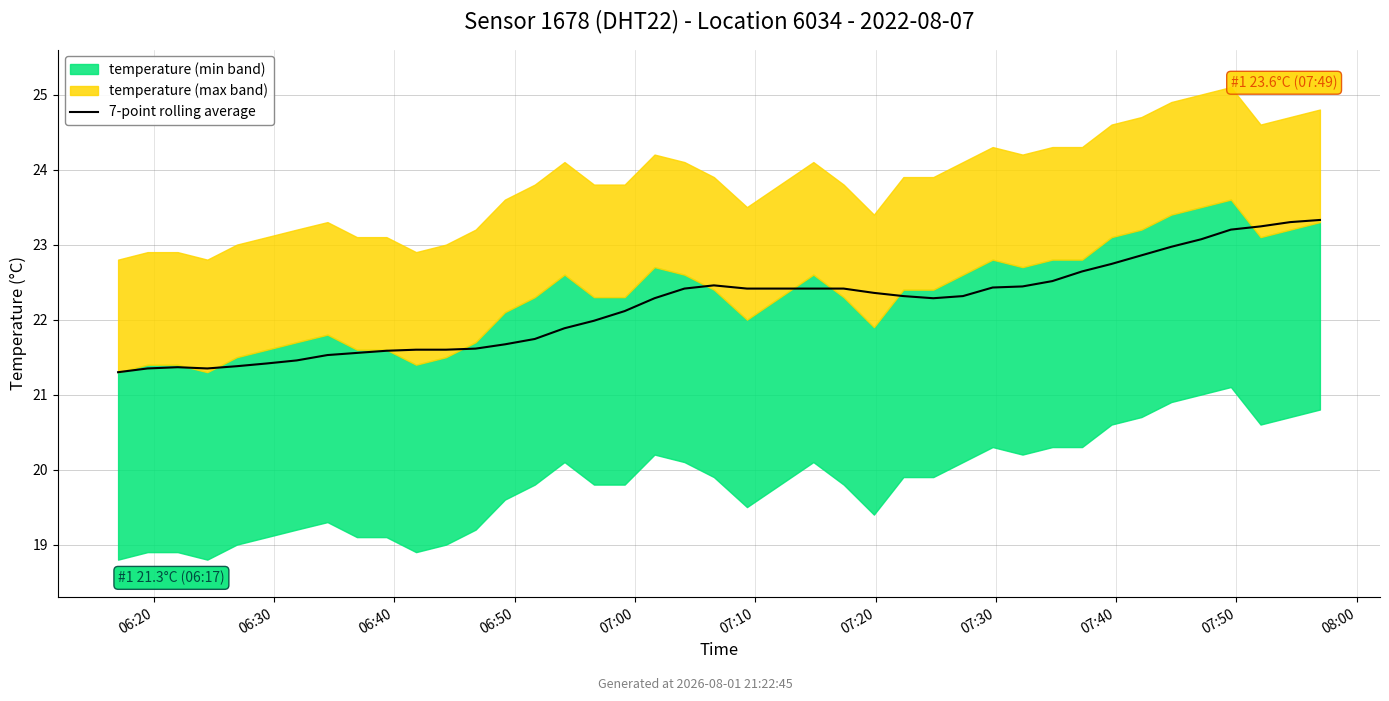

True or false: the data shows 12.6 at 17.

False